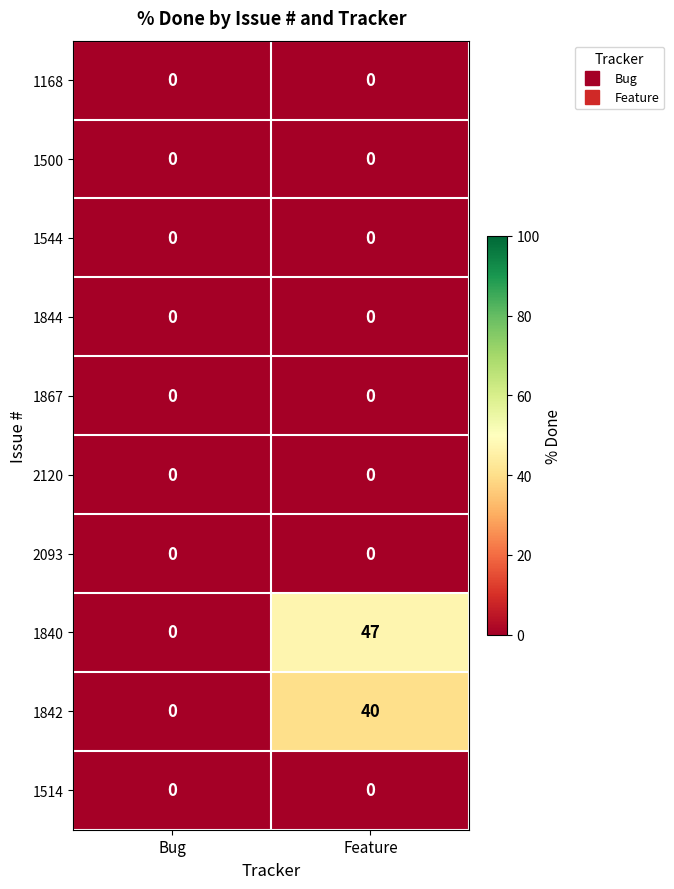

Count the number of data series in this chart.

10